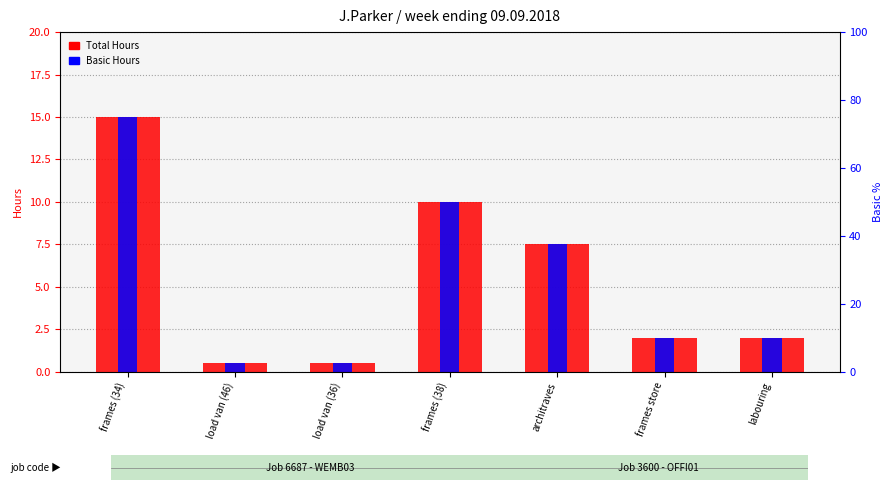

How many bars are there in total?

14